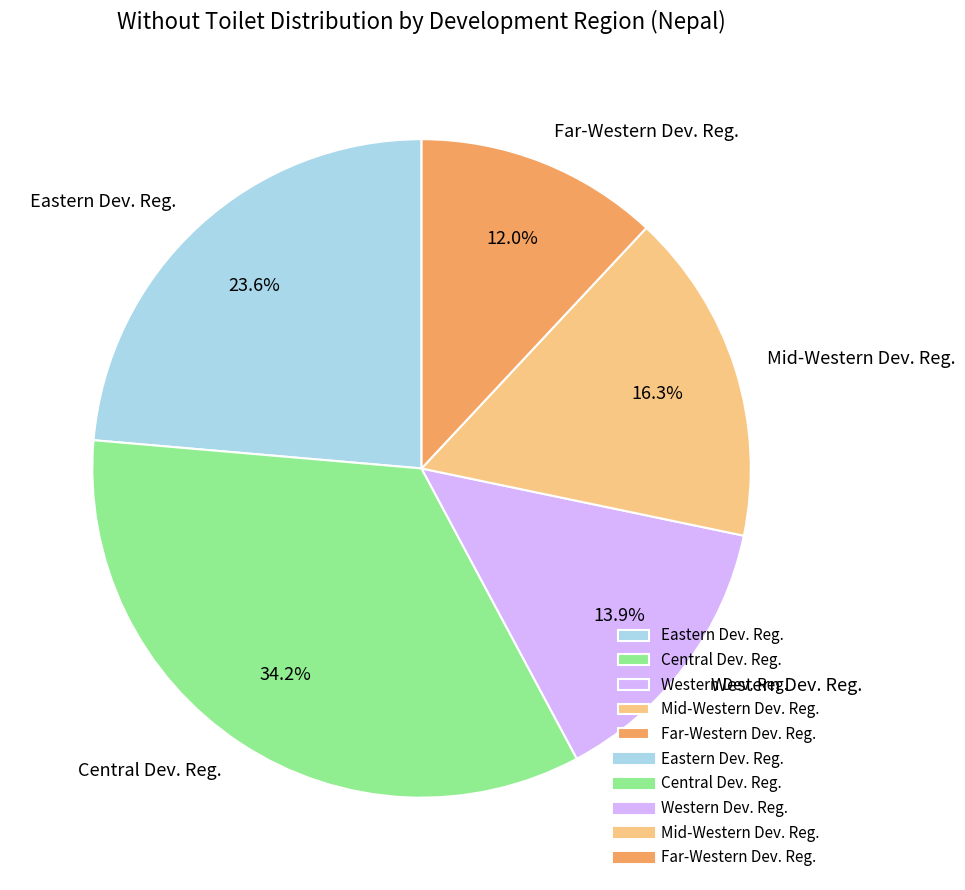

The Far-Western Dev. Reg. slice represents 23% of the pie. True or false?

False